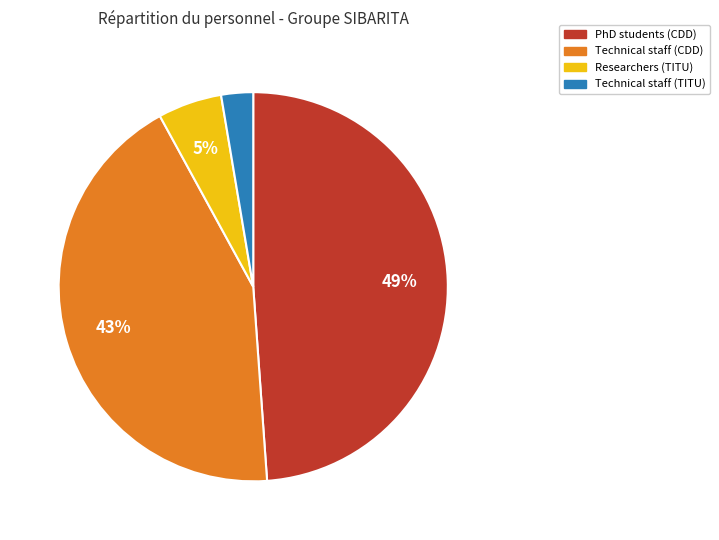

To the nearest percent, what is the difference between the largest and smallest slice percentages?

46%